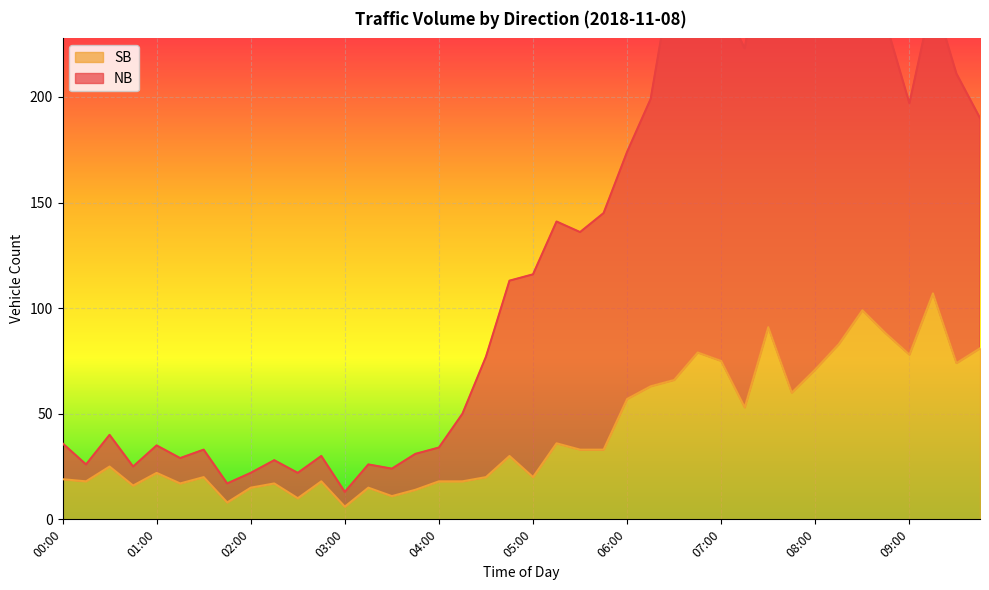

Between 08:00 and 01:30, which is larger?

08:00